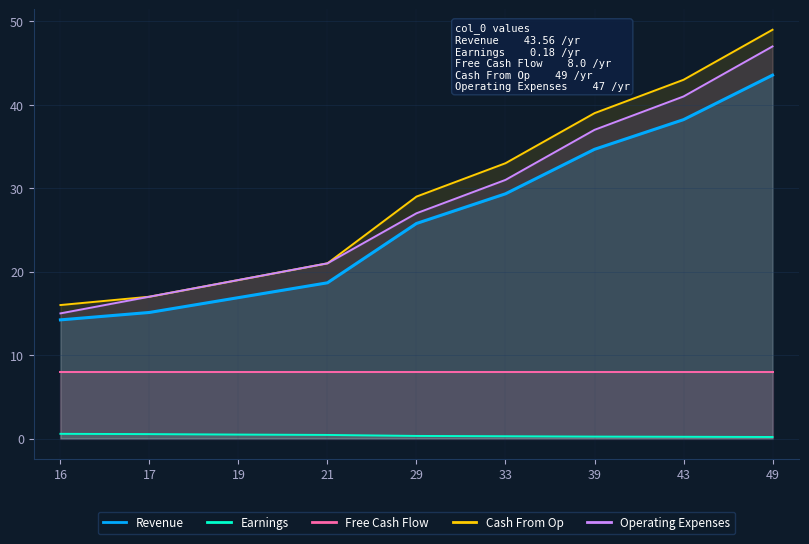

How many lines are shown in the chart?

5